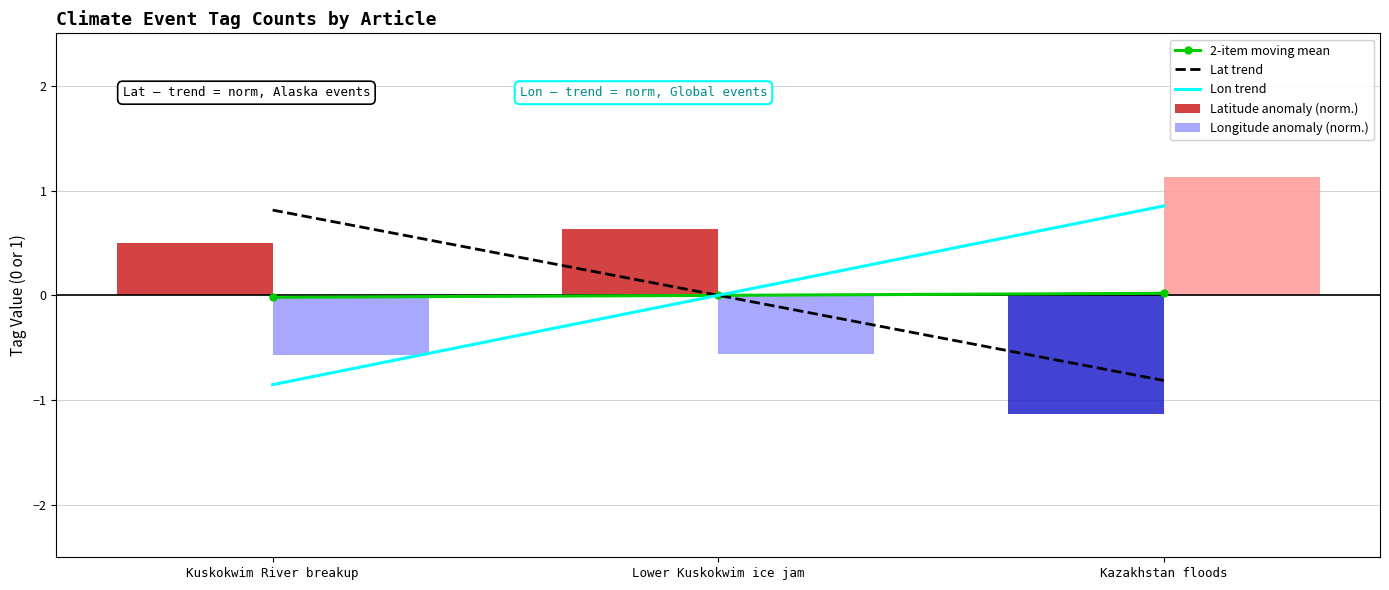

Which series has the largest total across all categories?

Lon trend